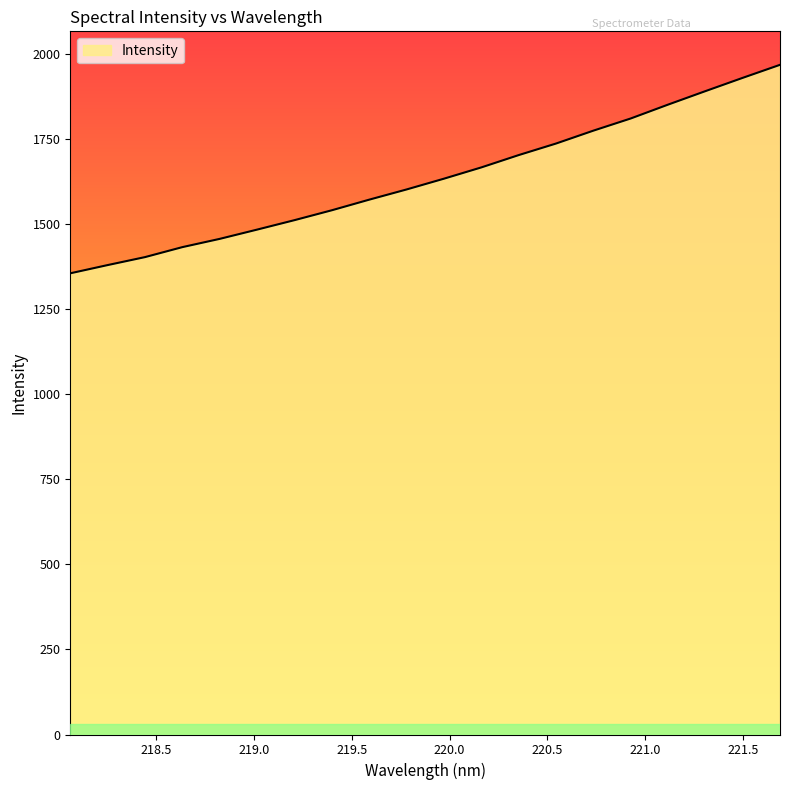

What is the greatest value displayed?

1967.7